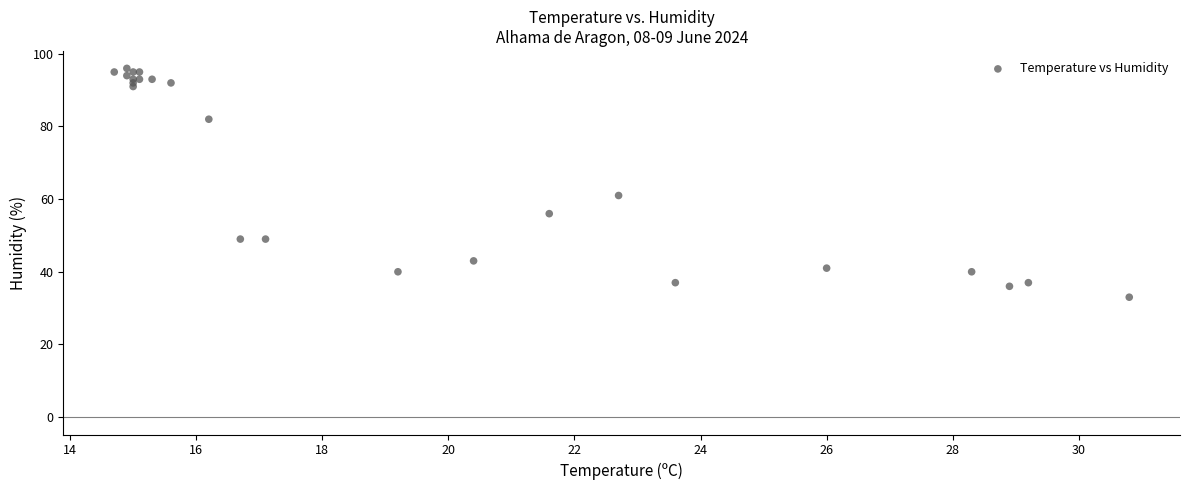

What Y value in the scatter plot is closest to 64?

61